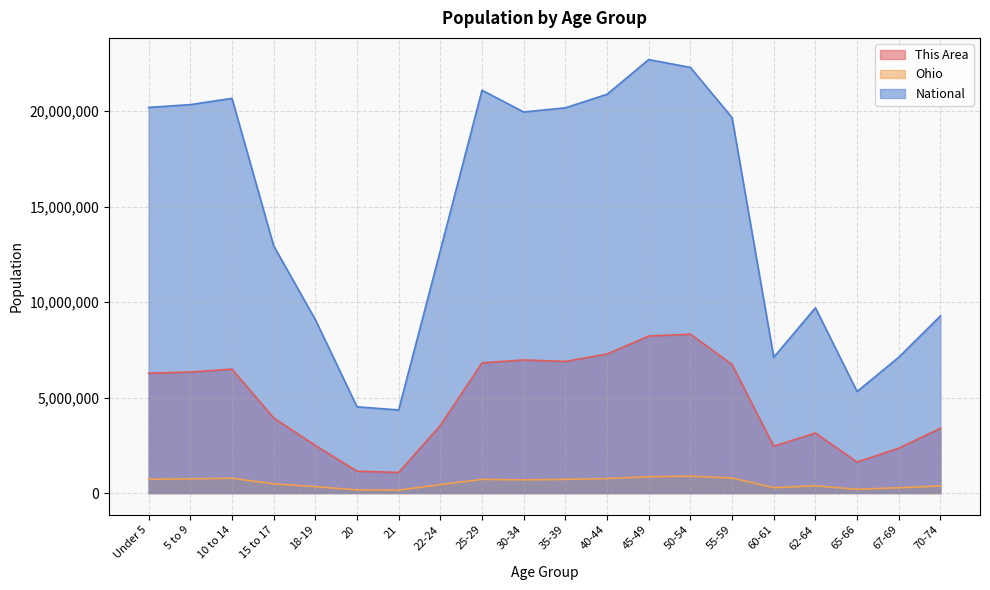

Which series changed the most between 22-24 and 45-49?

National